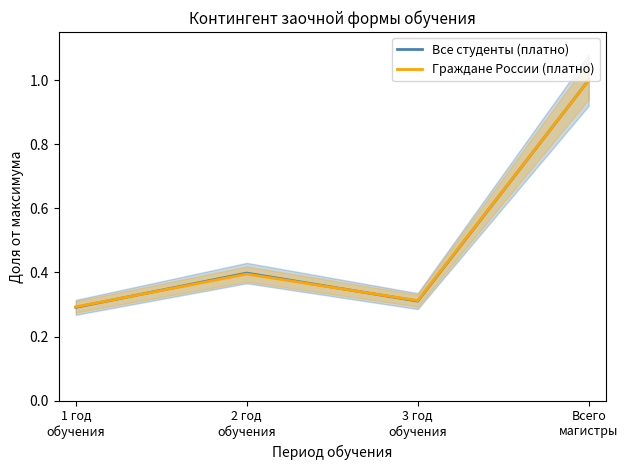

What value does the Все студенты (платно) series have at 2 год
обучения?

0.4